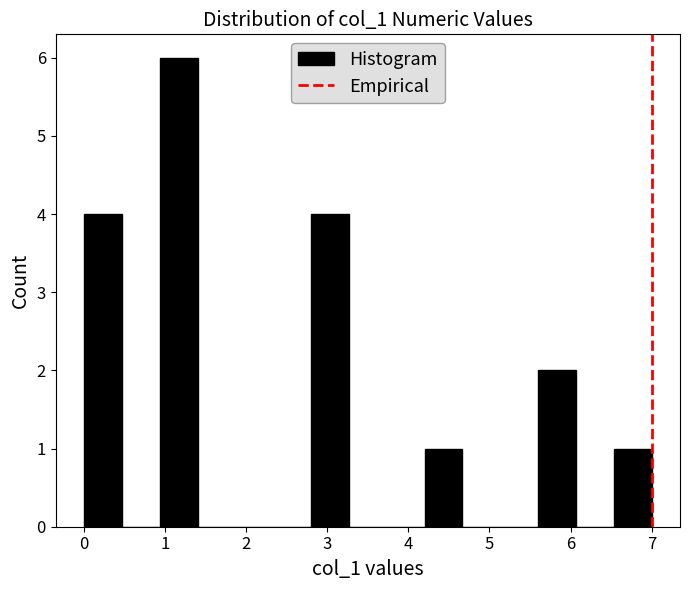

Which range on the x-axis has the tallest bar?

0.9 to 1.4